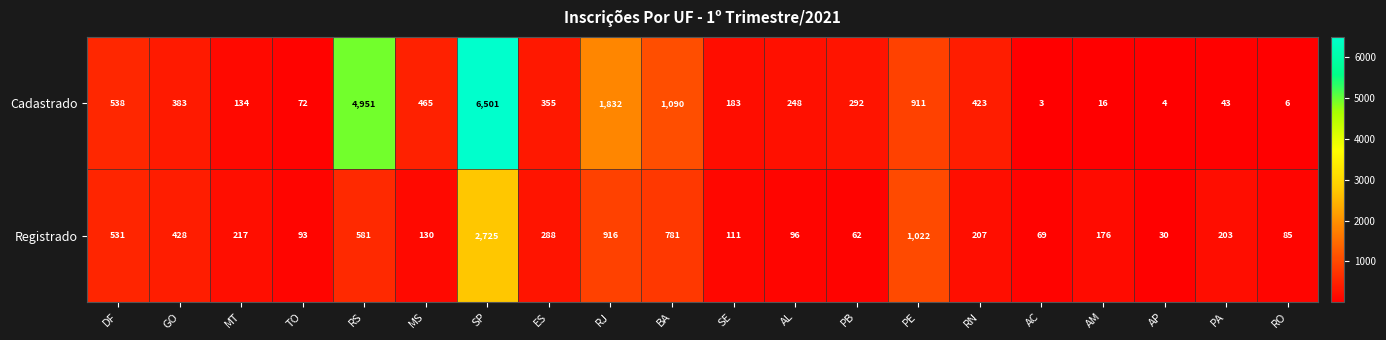

Where is Cadastrado nearest to the value 3252?

RJ